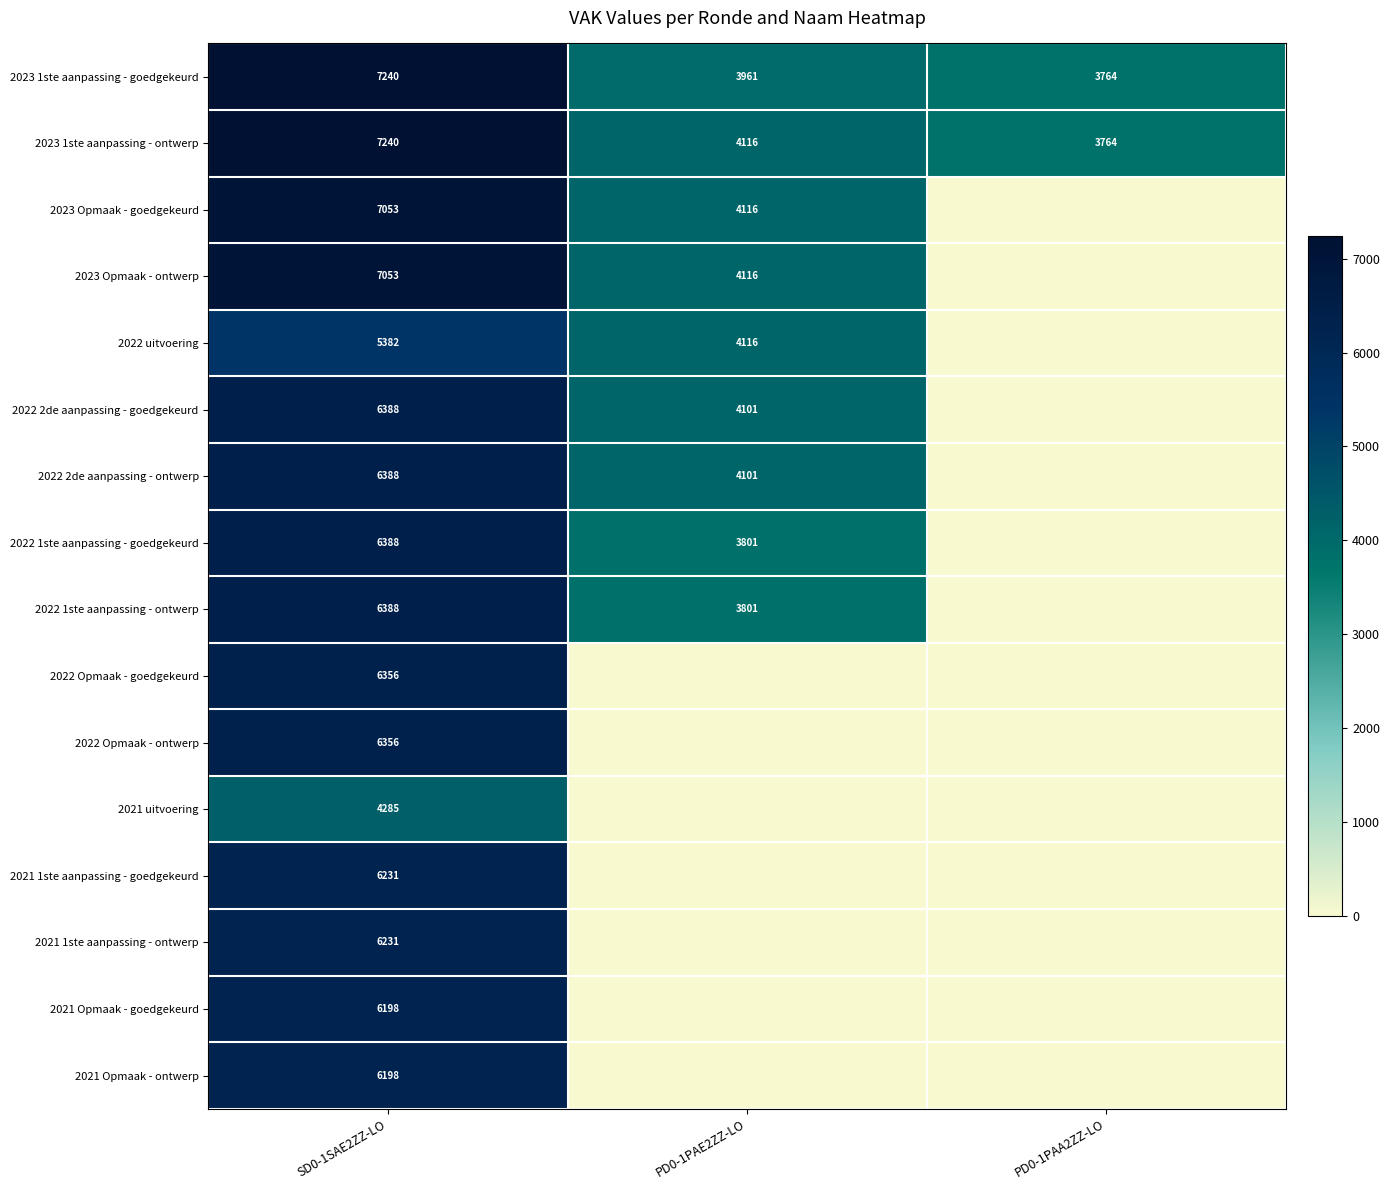

At how many categories does at least one series exceed 2820?

3